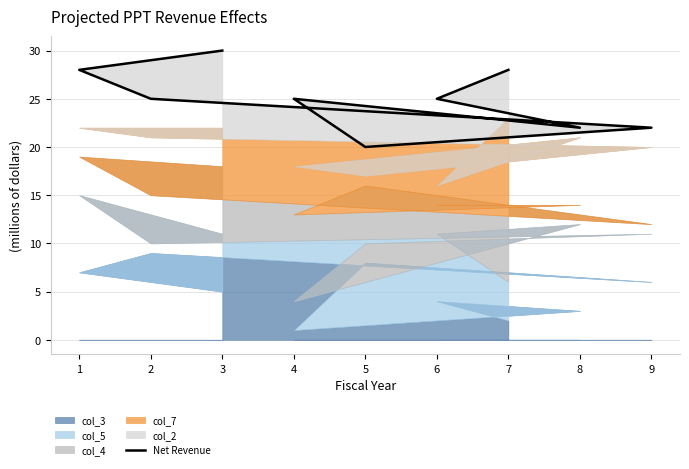

The value at 2 is 25. True or false?

True